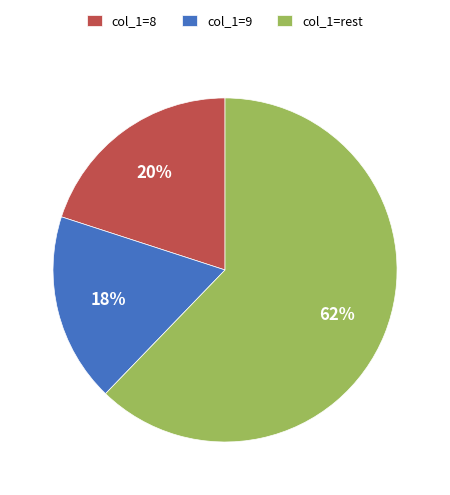

Count the number of slices in the pie.

3